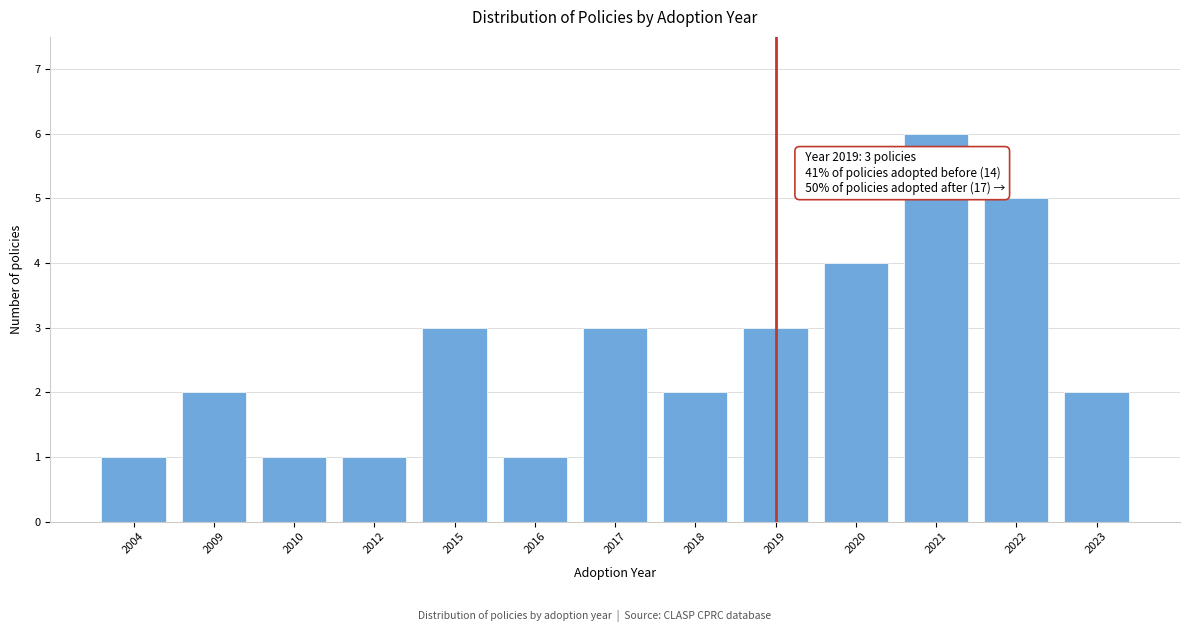

Reading left to right, list all the values displayed in this chart.

2004=1	2009=2	2010=1	2012=1	2015=3	2016=1	2017=3	2018=2	2019=3	2020=4	2021=6	2022=5	2023=2